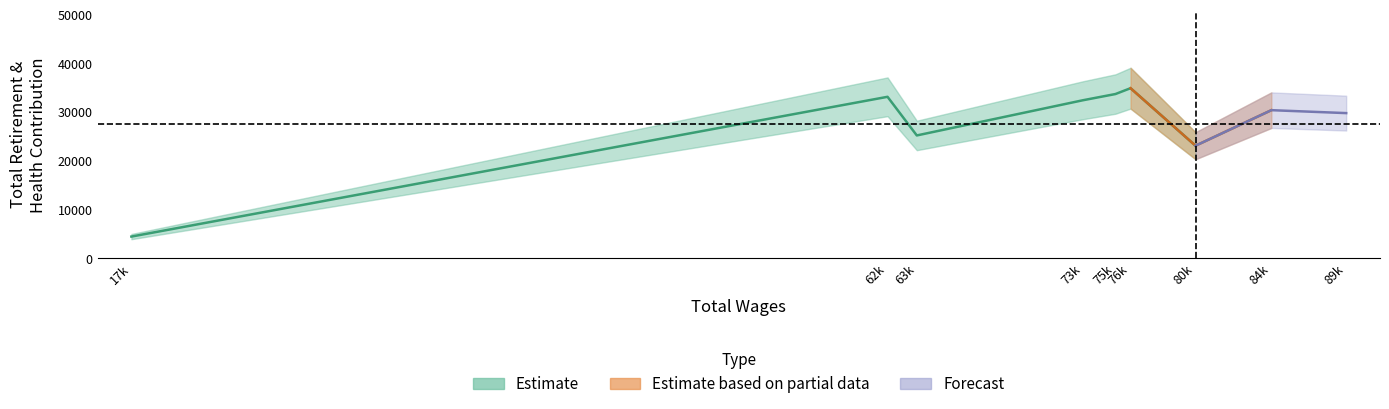

The value at 80269 is 7430. True or false?

False